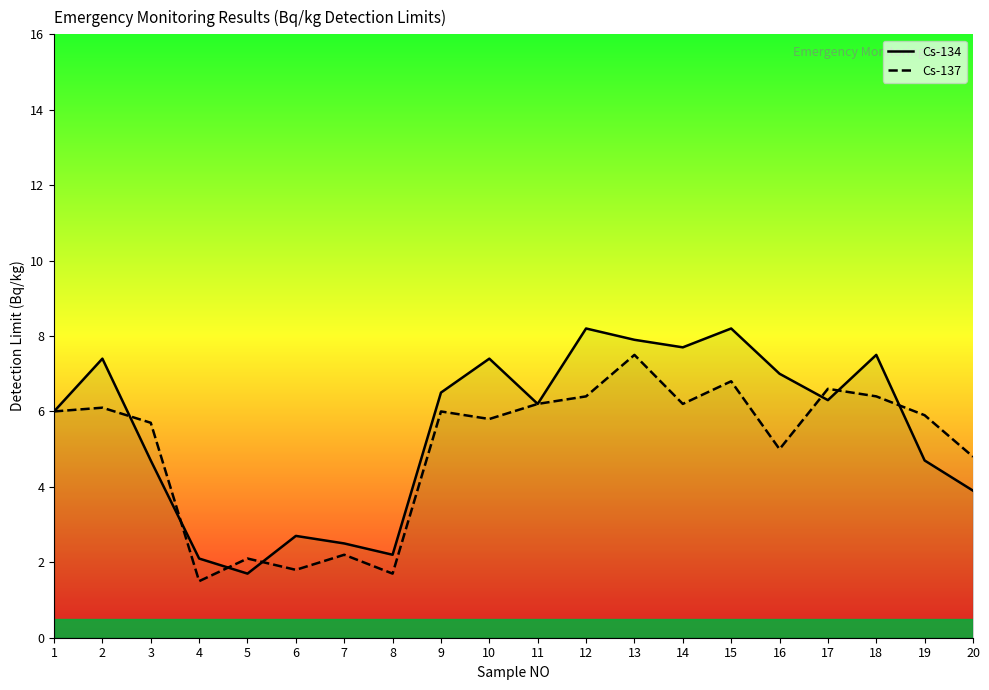

At which category is the sum across all series the highest?

13